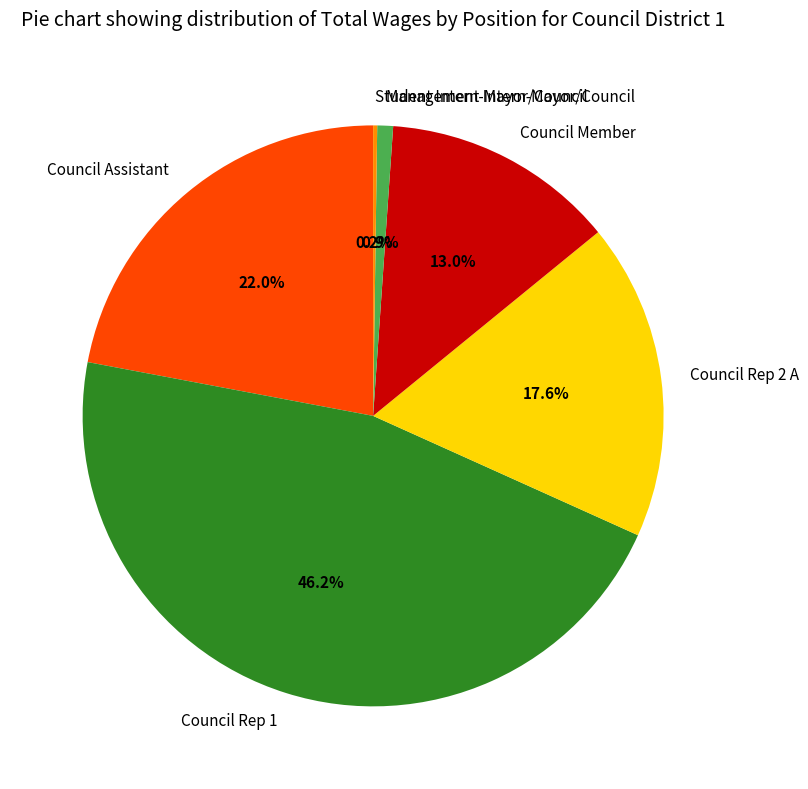

Is there any slice that represents more than half of the pie?

No